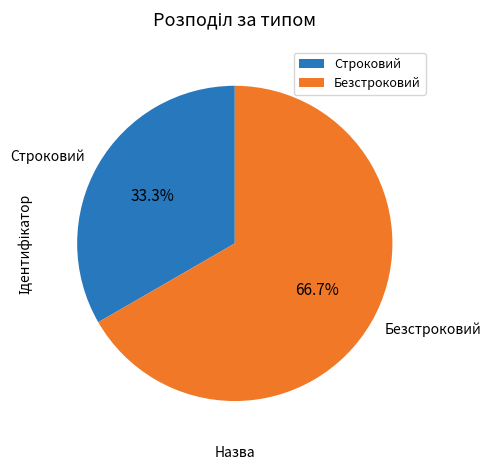

Rank the categories by value from highest to lowest.

Безстроковий, Строковий